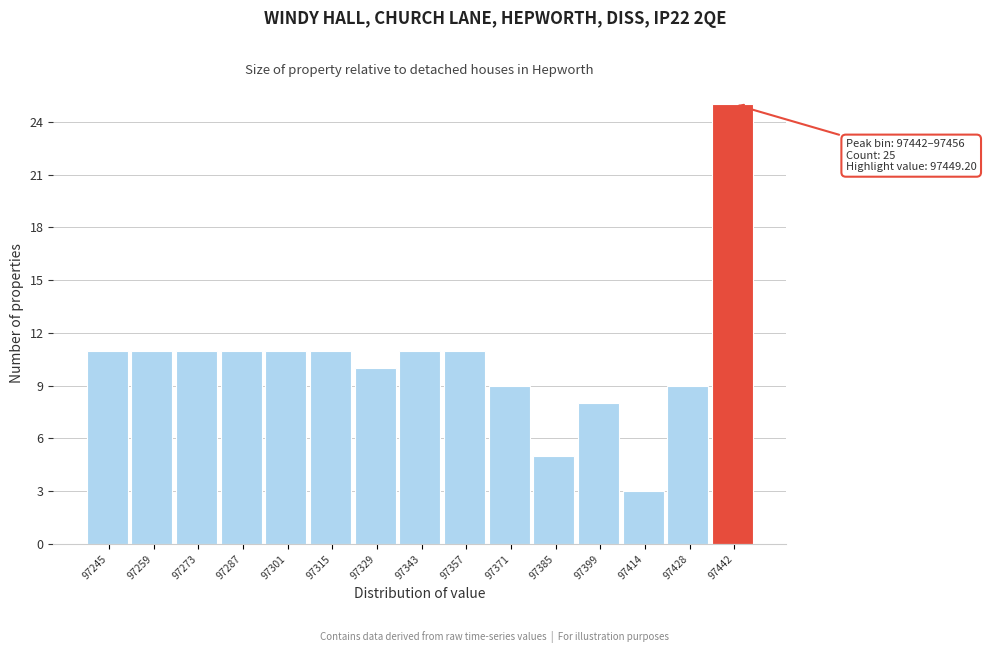

Reading left to right, transcribe all the data shown in this chart.

11	11	11	11	11	11	10	11	11	9	5	8	3	9	25